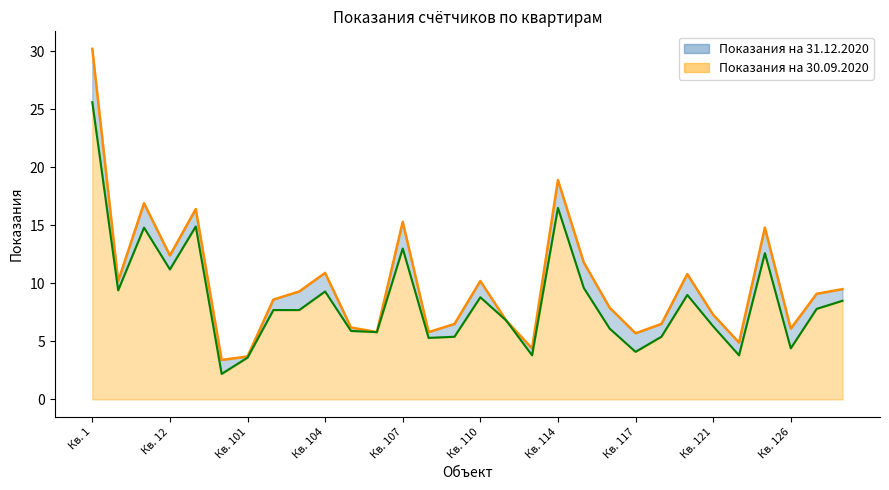

True or false: Показания на 30.09.2020 and Показания на 31.12.2020 cross at least once.

False